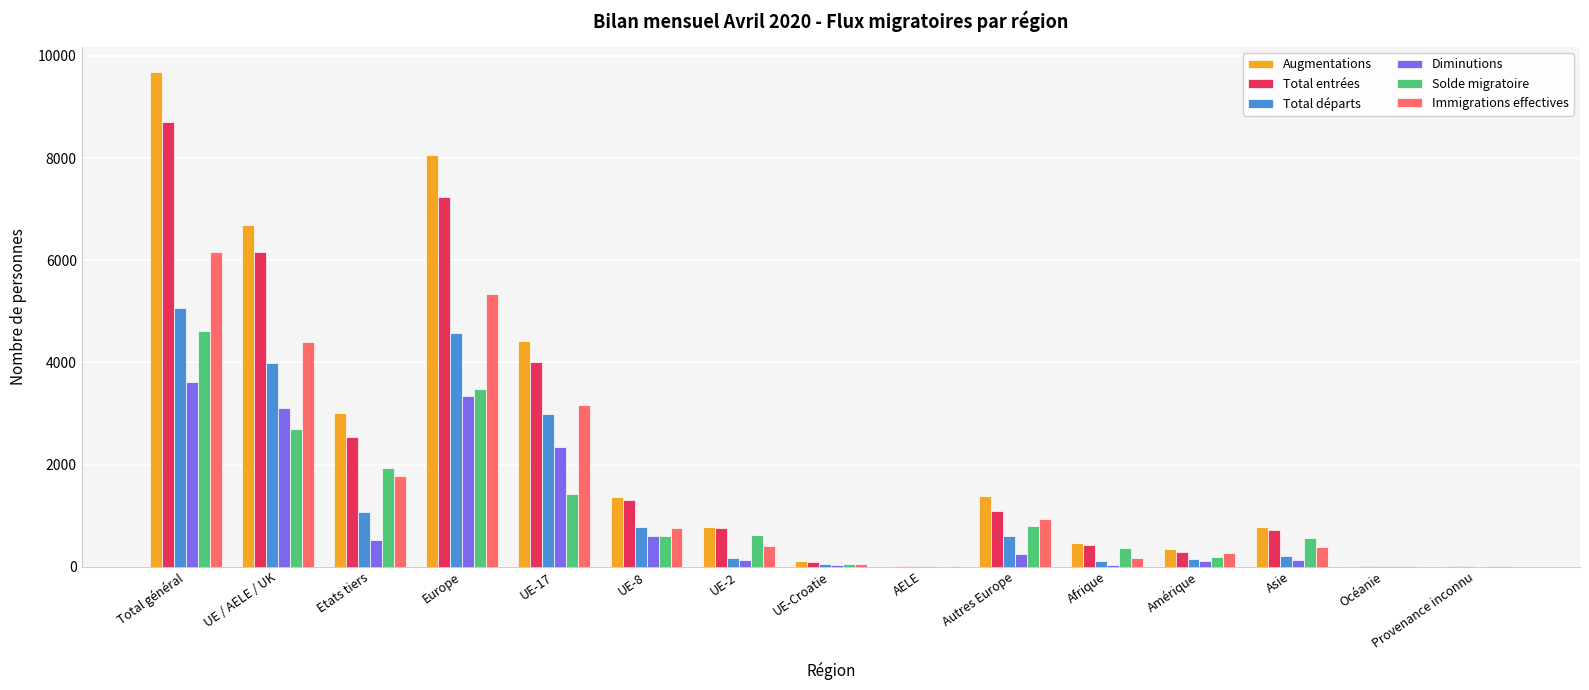

At which category is the sum across all series the highest?

Total général